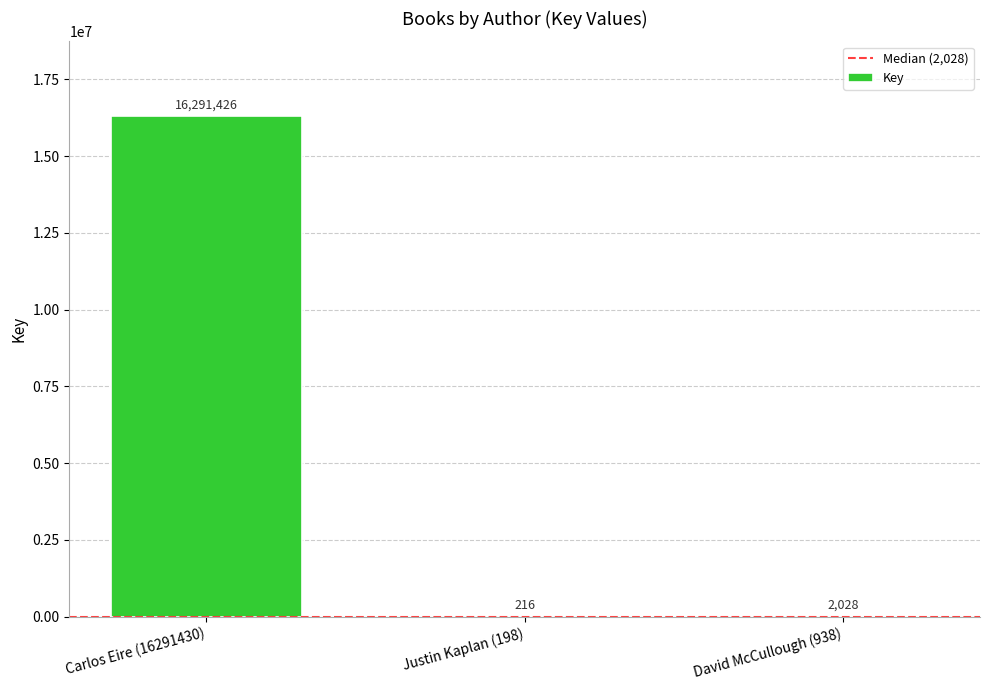

Reading left to right, extract all data points from this chart.

Carlos Eire (16291430)=16291426	Justin Kaplan (198)=216	David McCullough (938)=2028